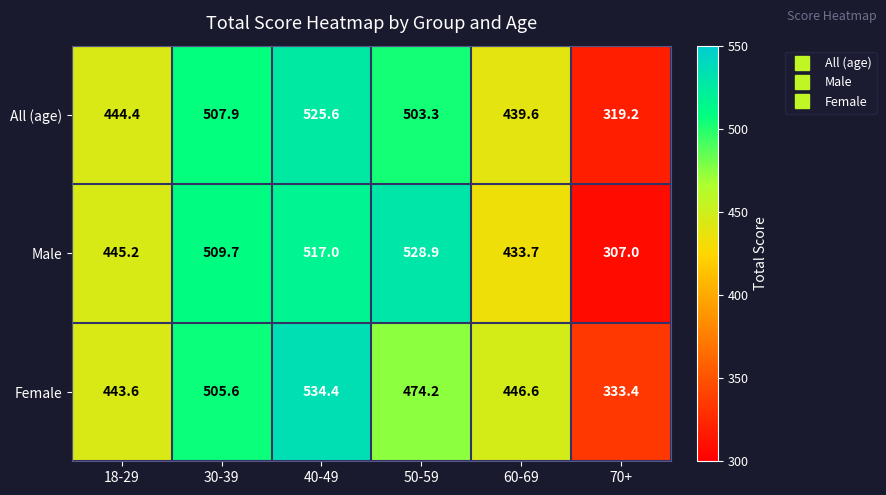

What is the smallest value displayed?

307.0